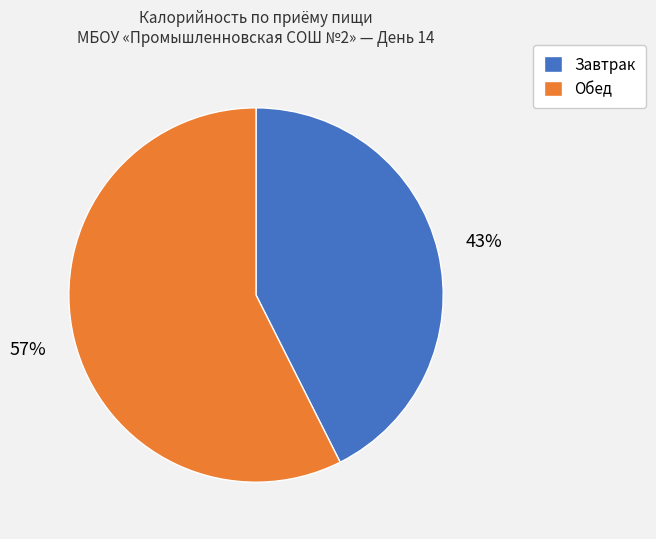

Is the sum of Обед and Завтрак greater than half?

Yes